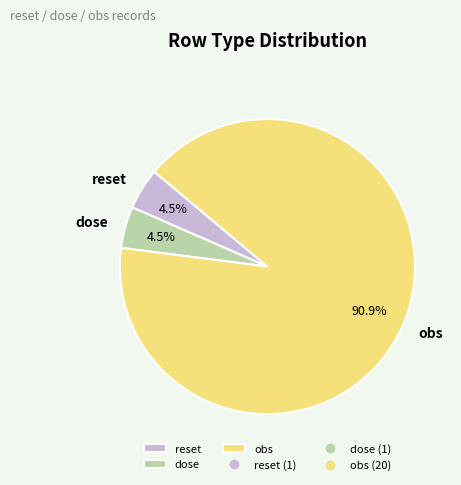

To the nearest percent, what is the difference between the dose and obs slice percentages?

86%